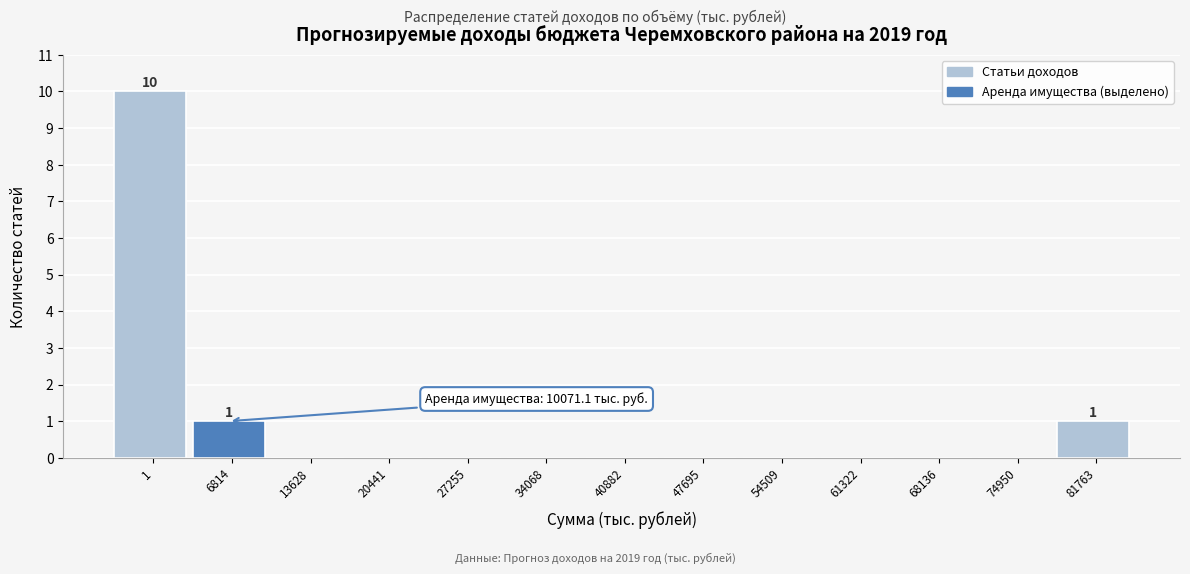

Reading left to right, extract all data points from this chart.

1=10	6814=1	13628=0	20441=0	27255=0	34068=0	40882=0	47695=0	54509=0	61322=0	68136=0	74950=0	81763=1